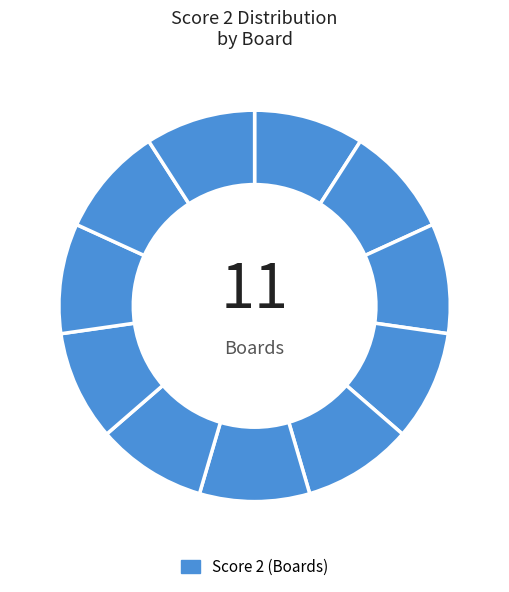

Does any single category account for the majority?

No